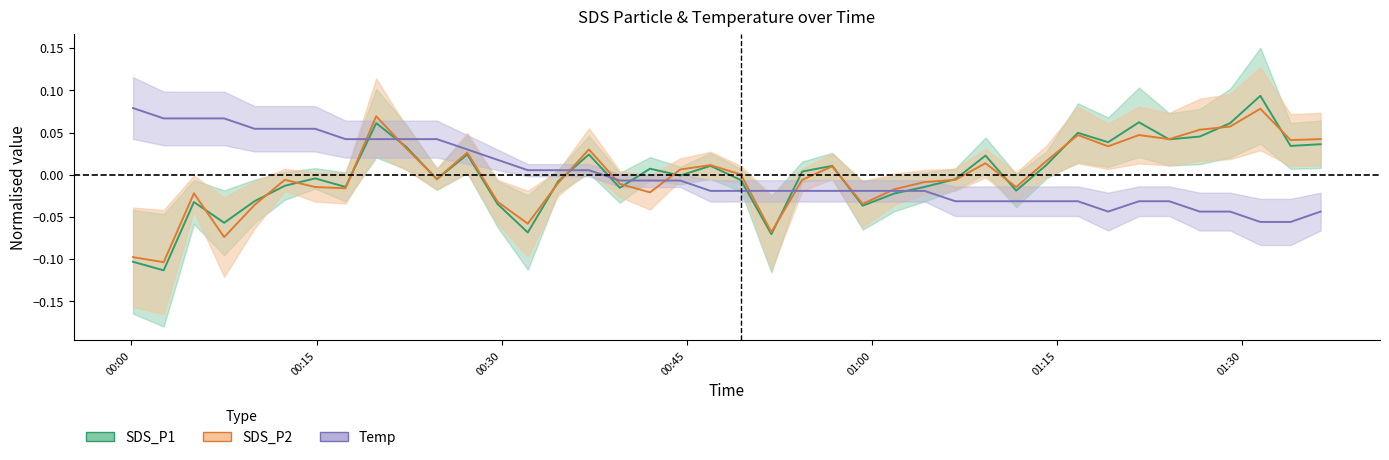

Is this an area chart (filled region under the line)?

No